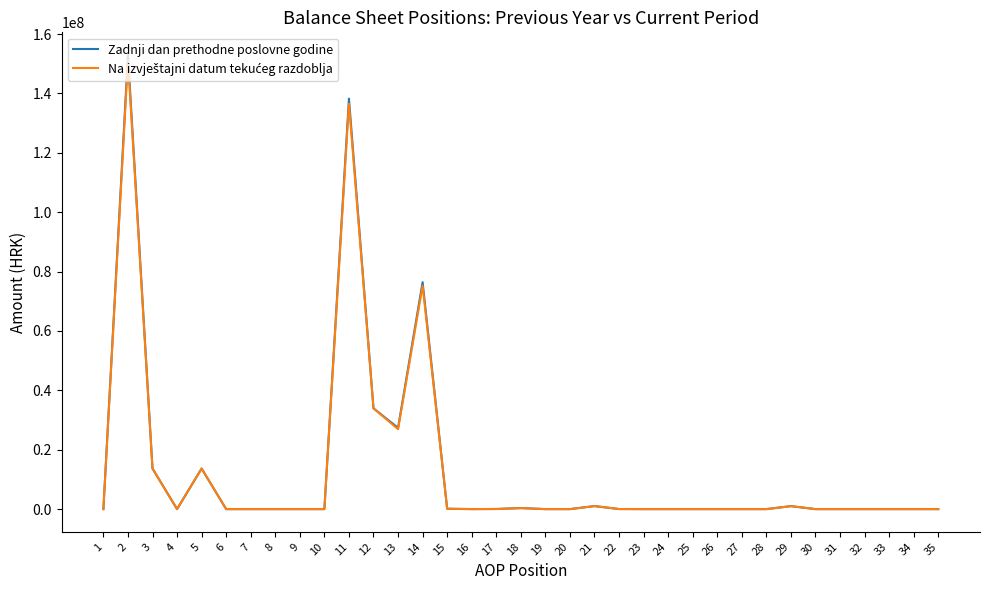

Which series changed the most between 2 and 19?

Zadnji dan prethodne poslovne godine